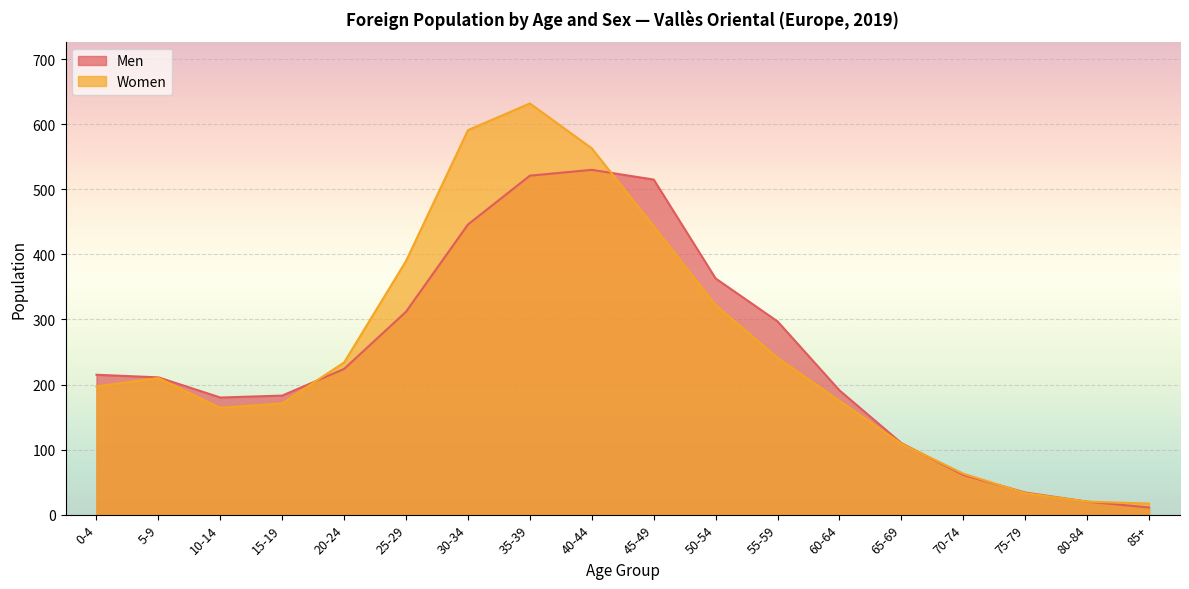

What is the maximum value shown in the chart?

632